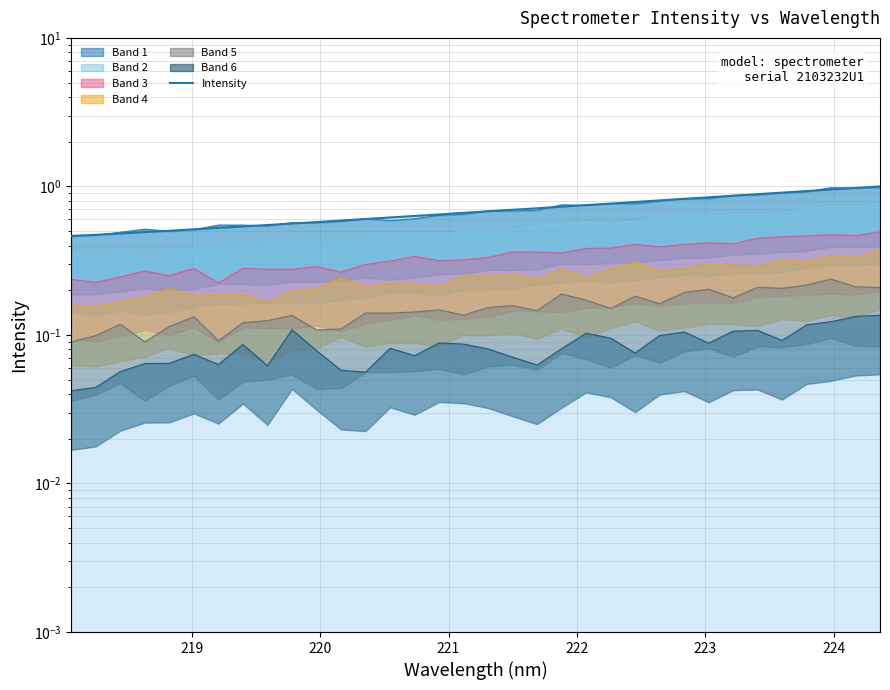

True or false: the data has more than 2 interior local peaks.

False